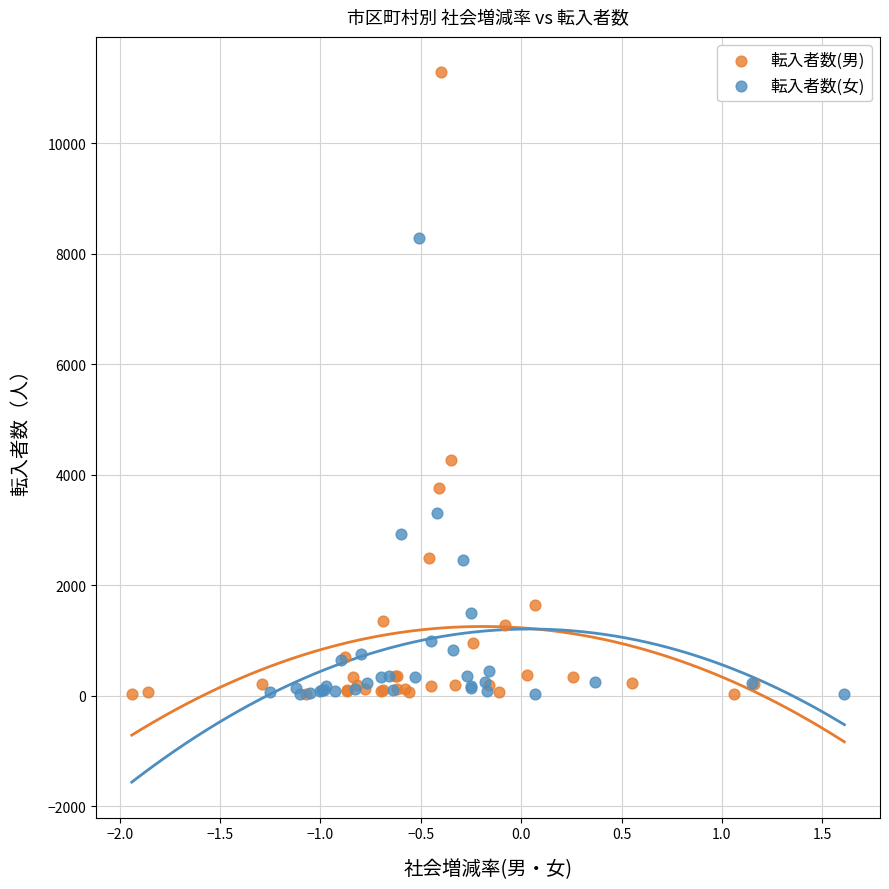

Which series contains the highest Y value?

転入者数(男)